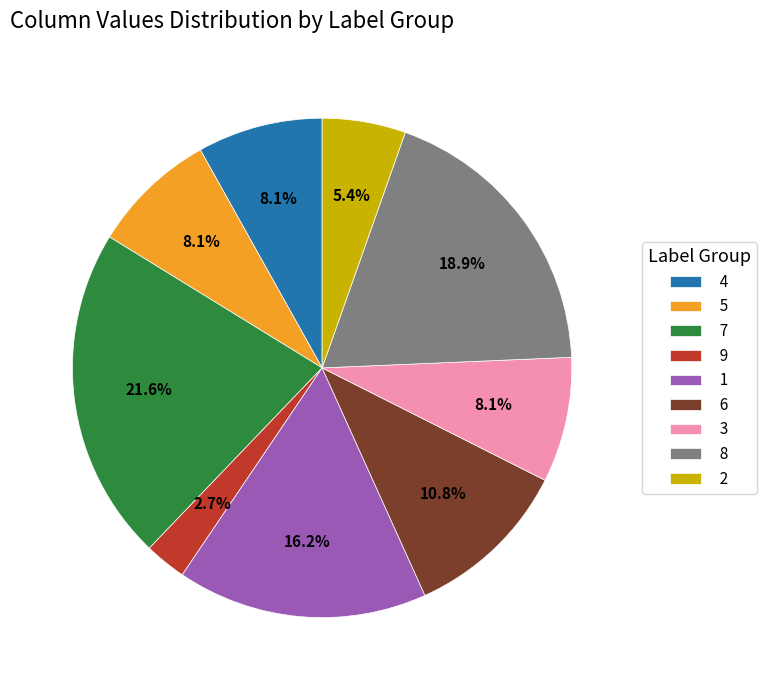

The 4 slice represents 8% of the pie. True or false?

True